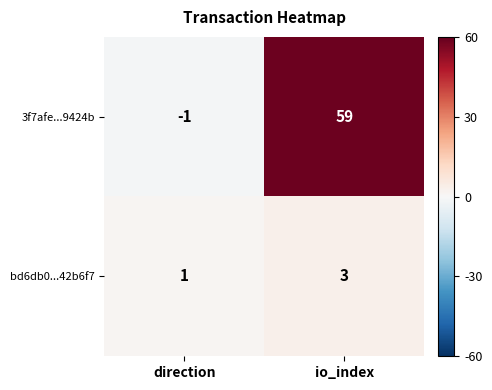

Which series has the largest total across all categories?

3f7afe...9424b